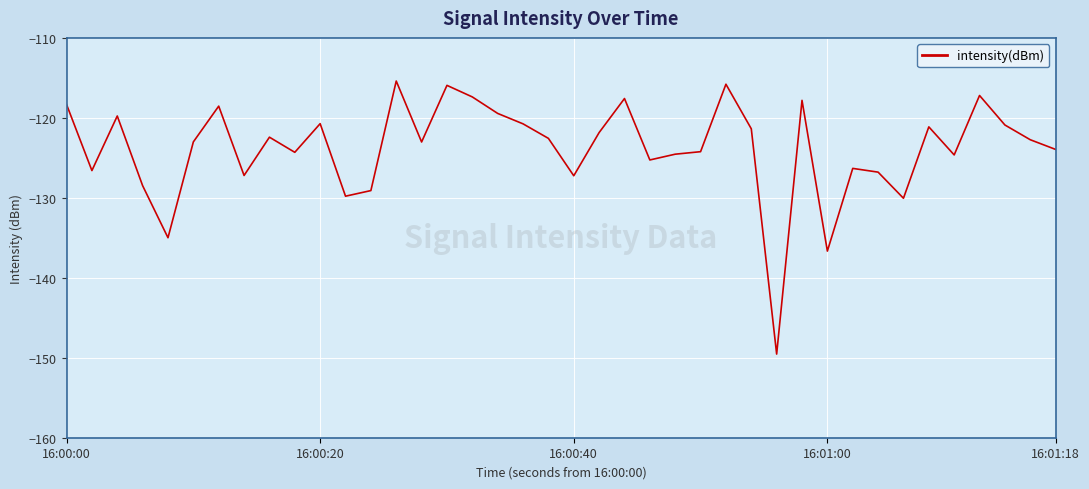

What is the smallest value displayed?

-149.5